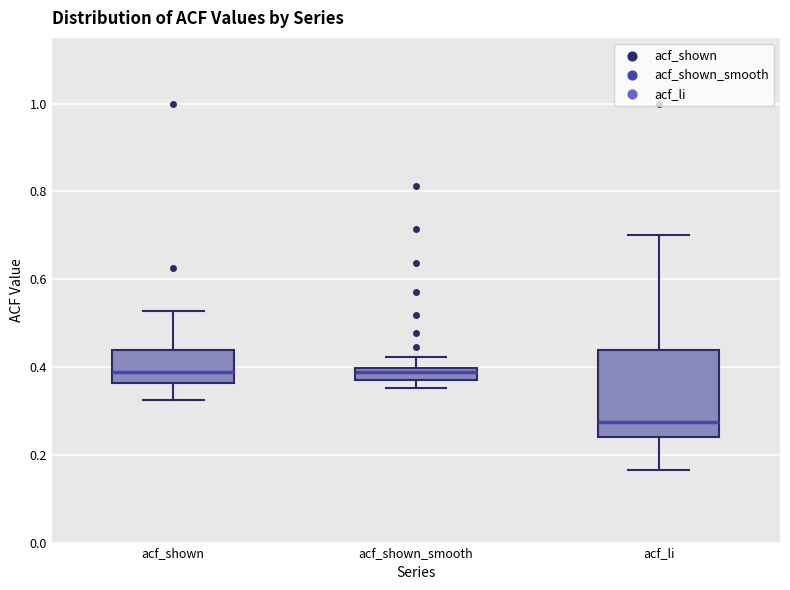

Which box is the tallest, from its lower edge to its upper edge?

acf_li